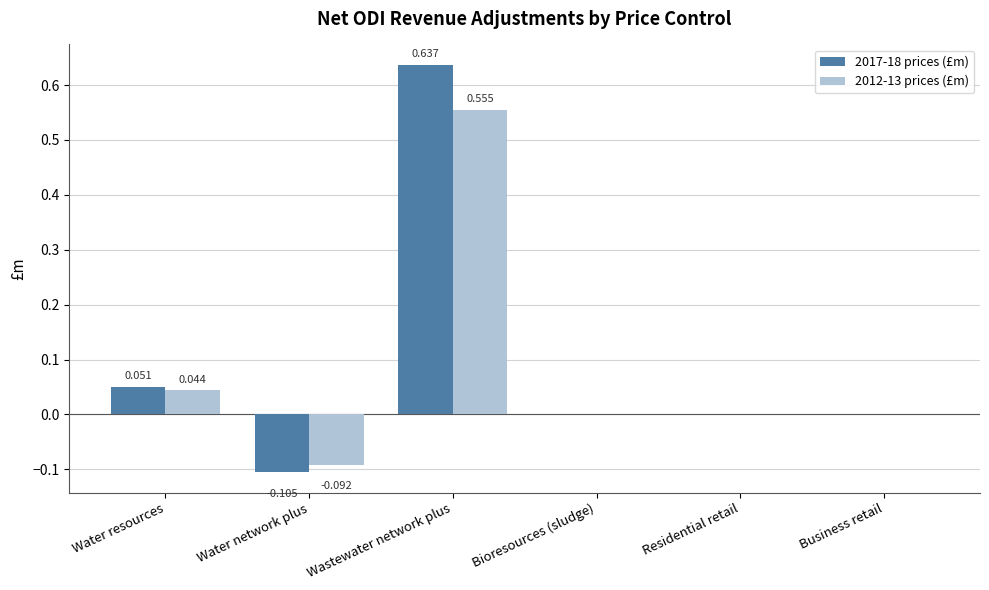

Where does the 2012-13 prices (£m) series first go above 0?

Water resources